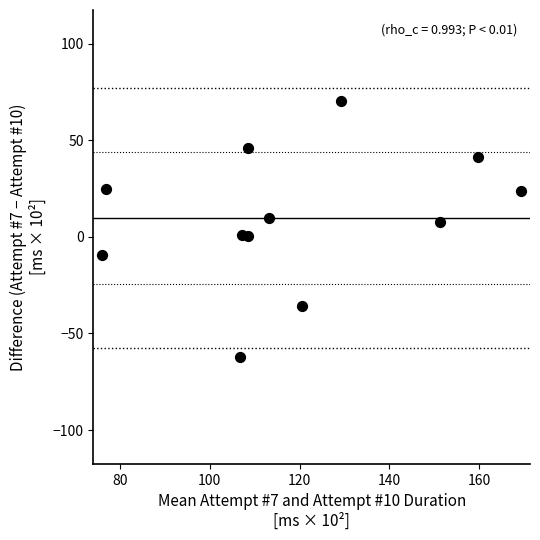

What is the average X value?

118.9